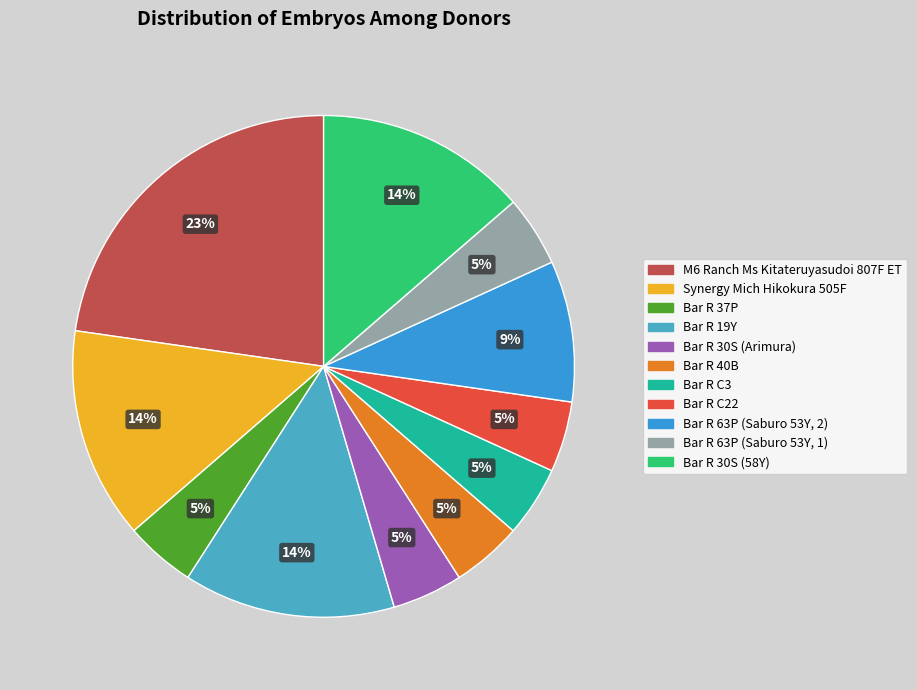

Is it true that Bar R 37P is 1% of the pie?

False